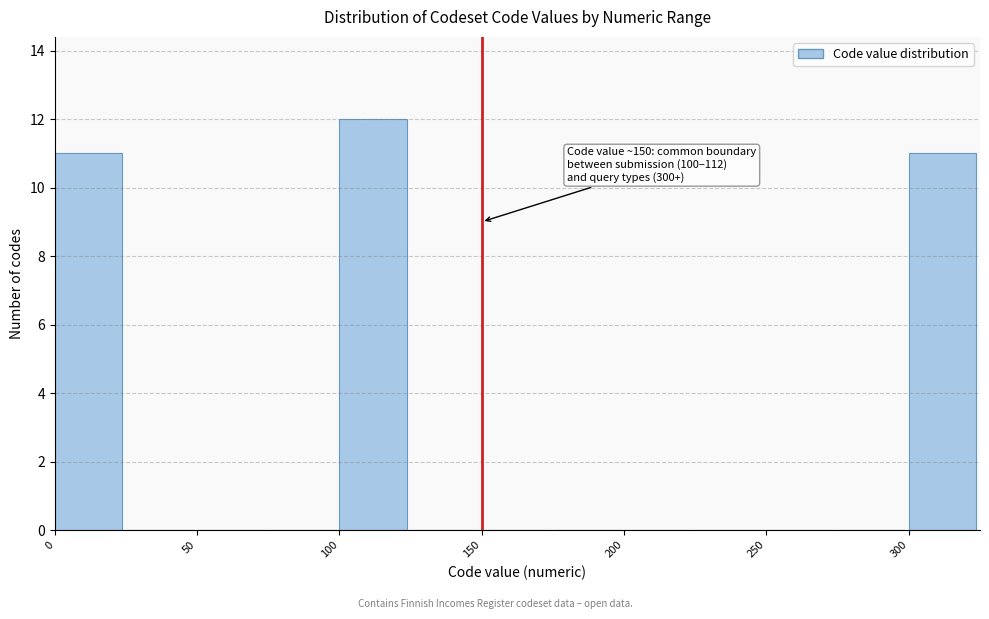

Which range on the x-axis has the tallest bar?

100 to 125